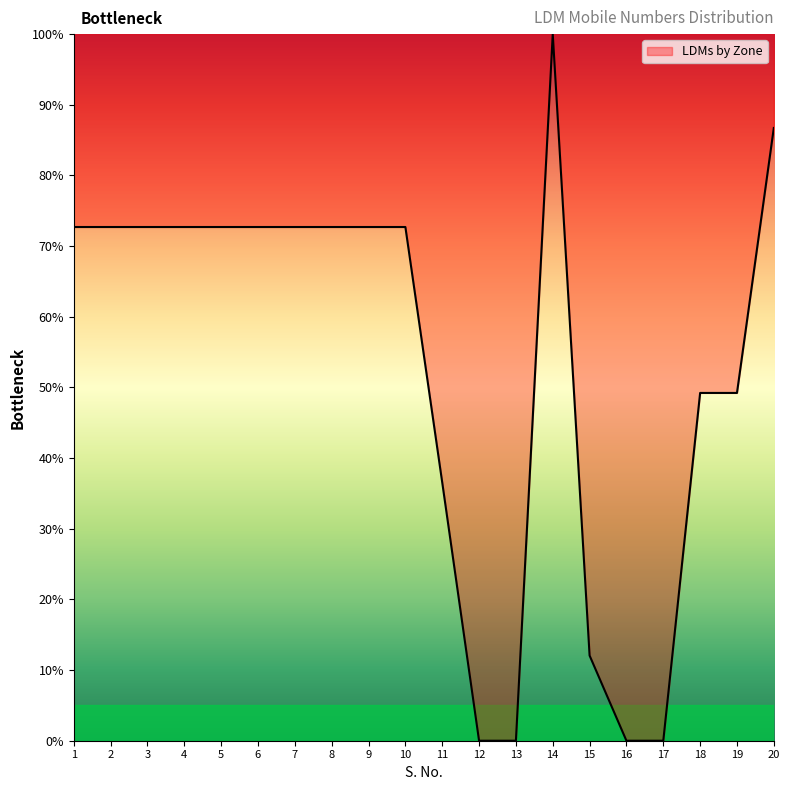

The chart shows a value of 50.7 at 8. True or false?

False